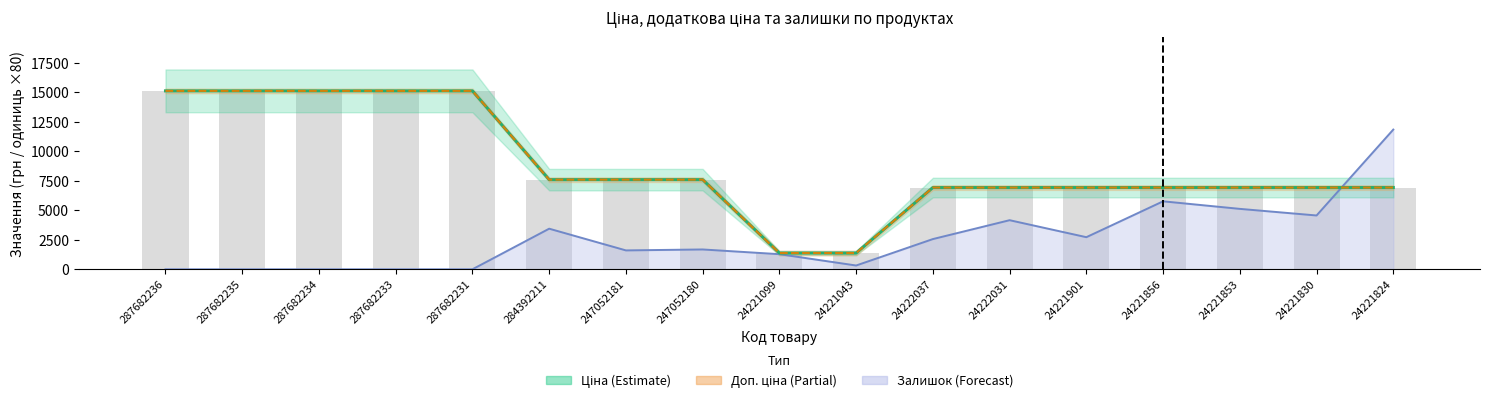

At which label is Доп. ціна closest to 8247?

284392211